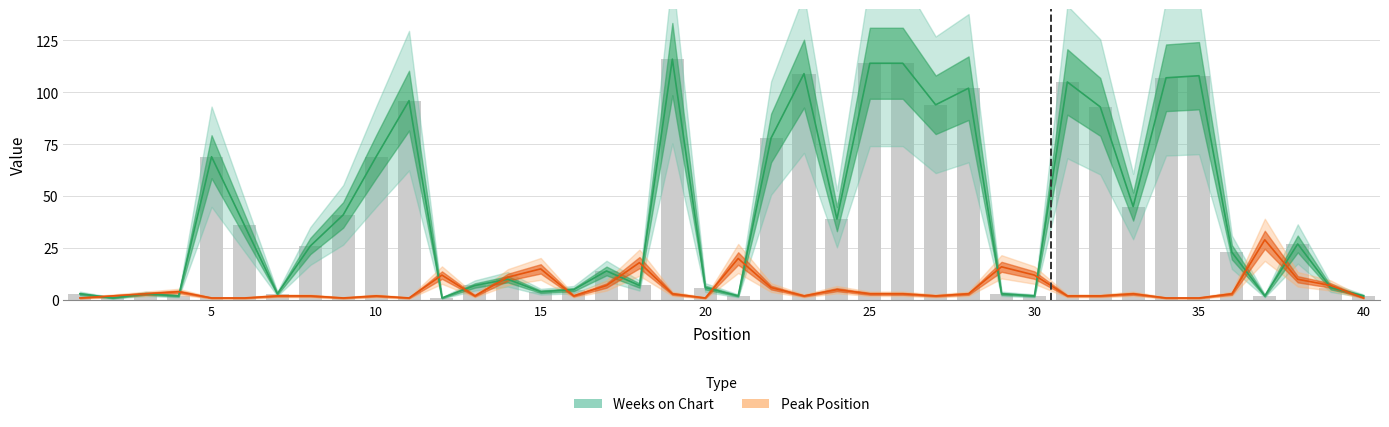

List the labels in order of Weeks on Chart value, largest first.

19, 25, 26, 23, 35, 34, 31, 28, 11, 27, 32, 22, 5, 10, 33, 9, 24, 6, 38, 8, 36, 17, 14, 13, 18, 20, 39, 16, 15, 1, 3, 7, 29, 4, 21, 30, 37, 40, 2, 12